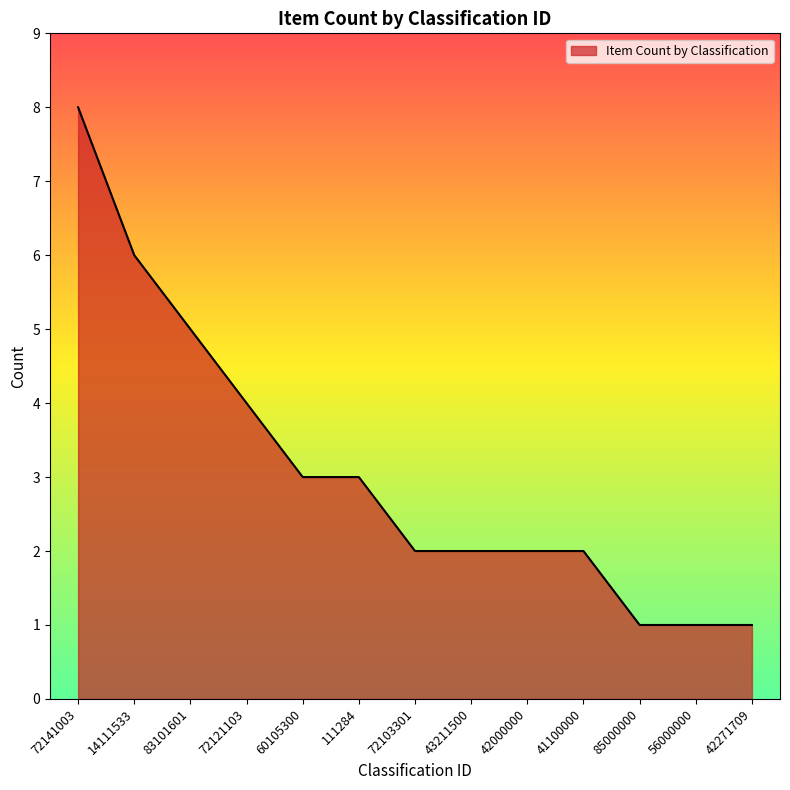

Between 14111533 and 60105300, which is larger?

14111533